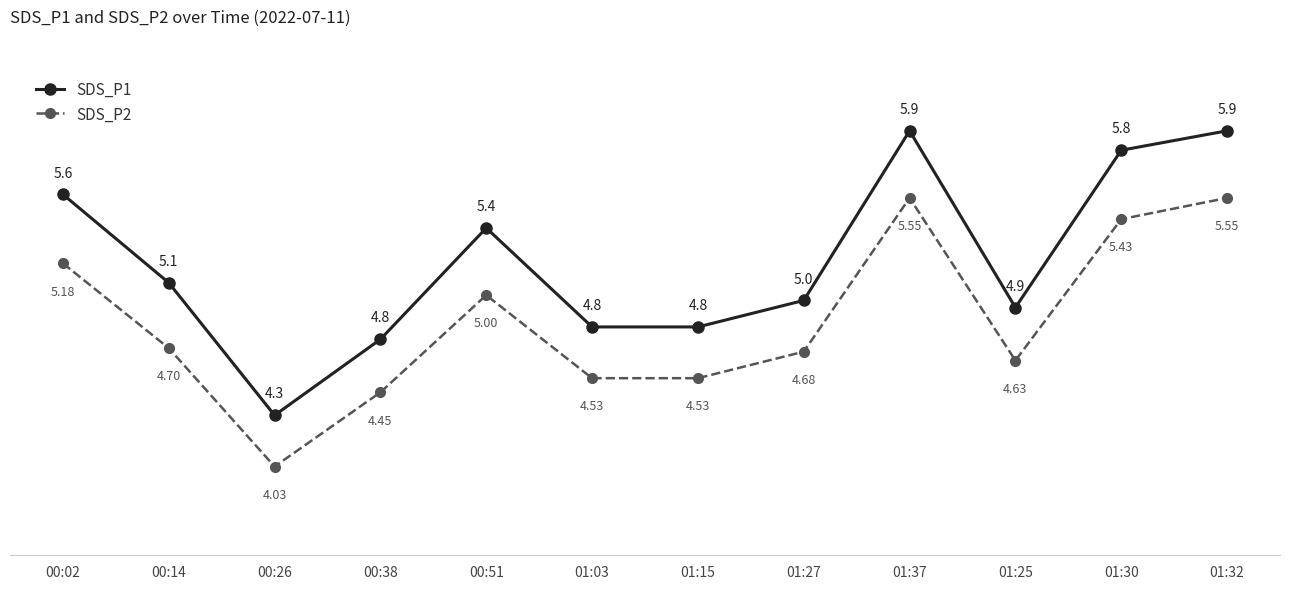

List the series in order of their overall mean, lowest first.

SDS_P2, SDS_P1